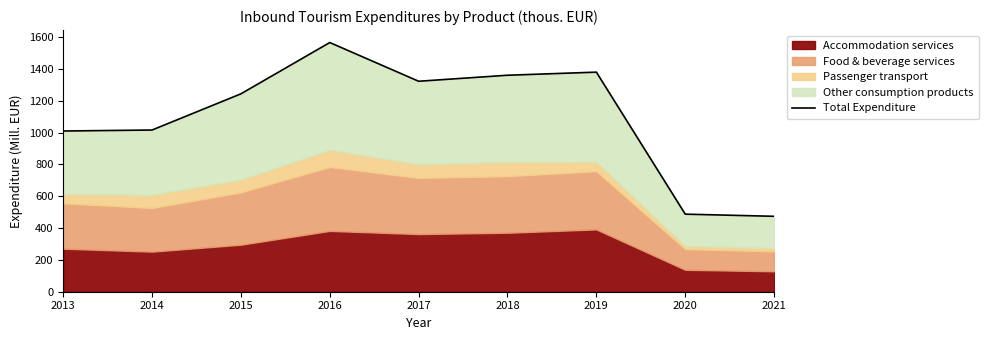

What is the average value?

1095.8